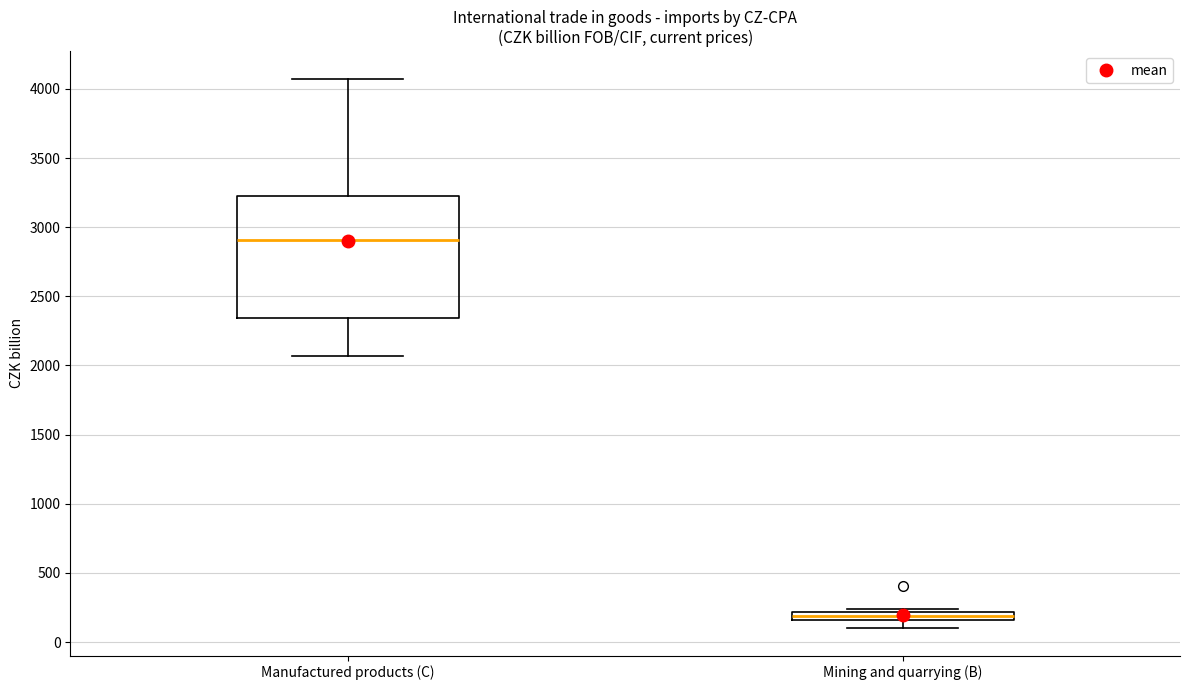

Where is the upper edge of the box for Mining and quarrying (B) on the y-axis? The values are not printed on the chart, so give them approximately, as read against the axis.

200